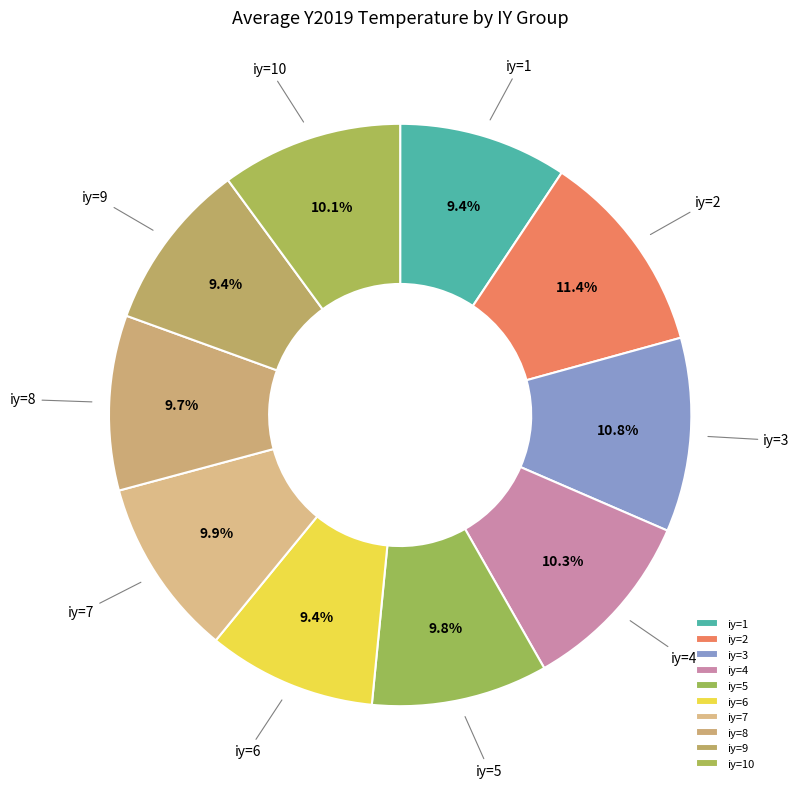

Combined, do iy=2 and iy=4 account for over 50%?

No